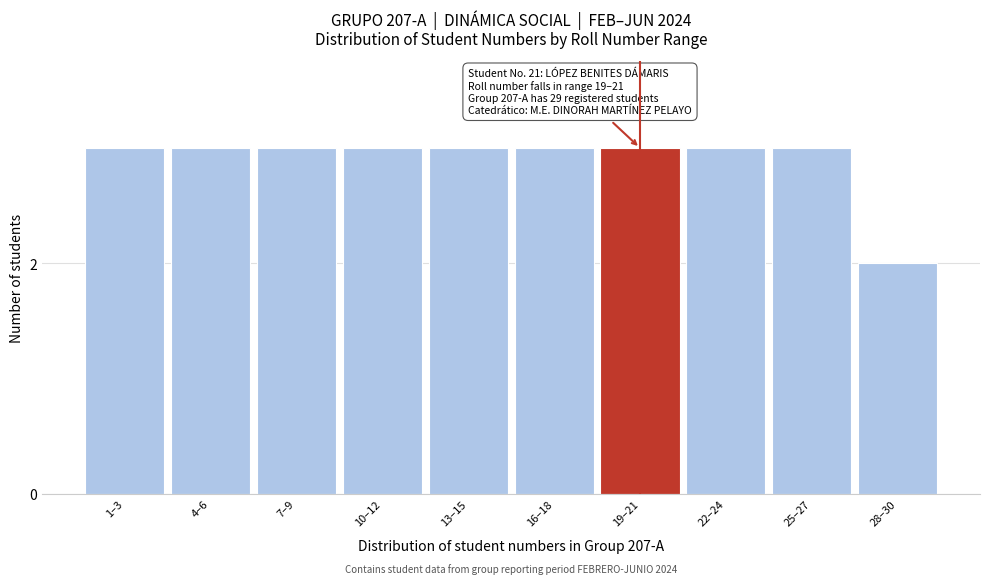

Reading left to right, list all the values displayed in this chart.

3	3	3	3	3	3	3	3	3	2